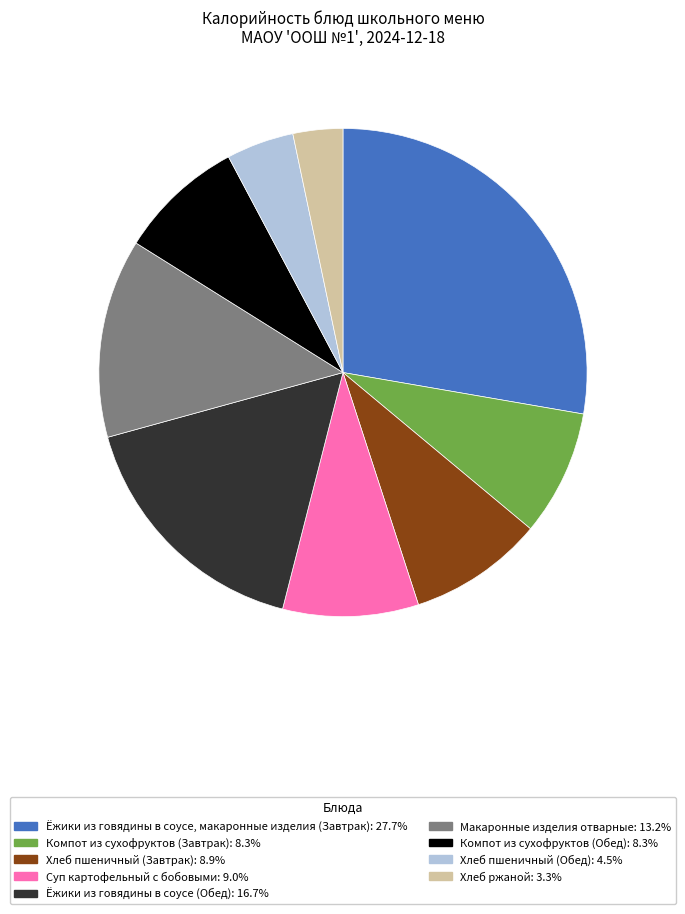

Is Компот из сухофруктов (Обед) the majority of the pie?

No